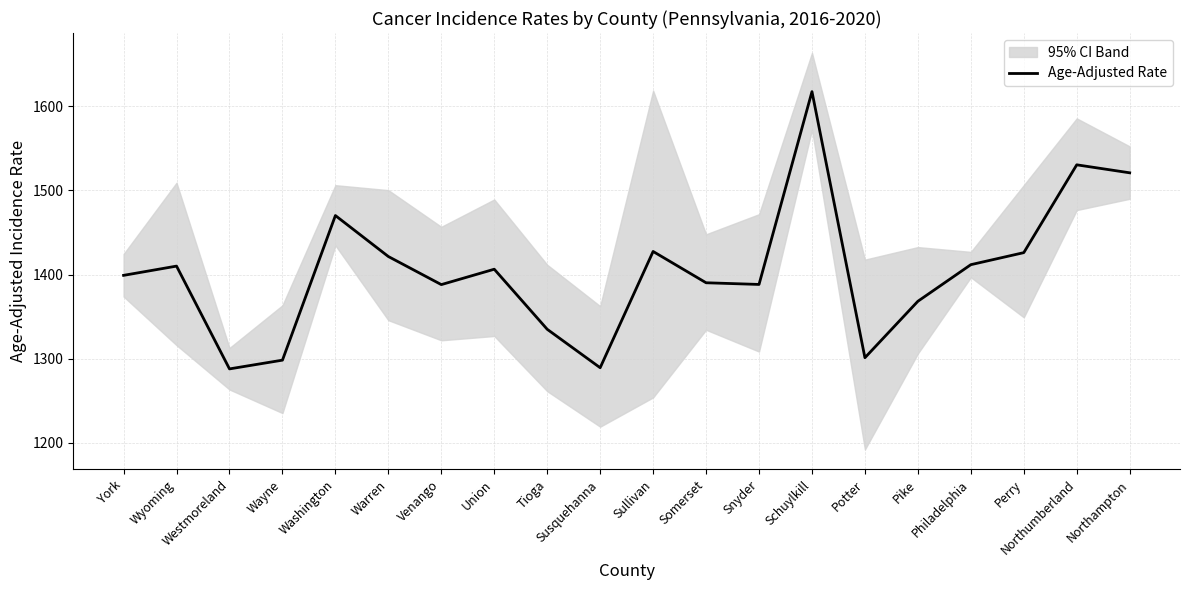

What is the sum of the values at Sullivan and Northampton?

2948.3